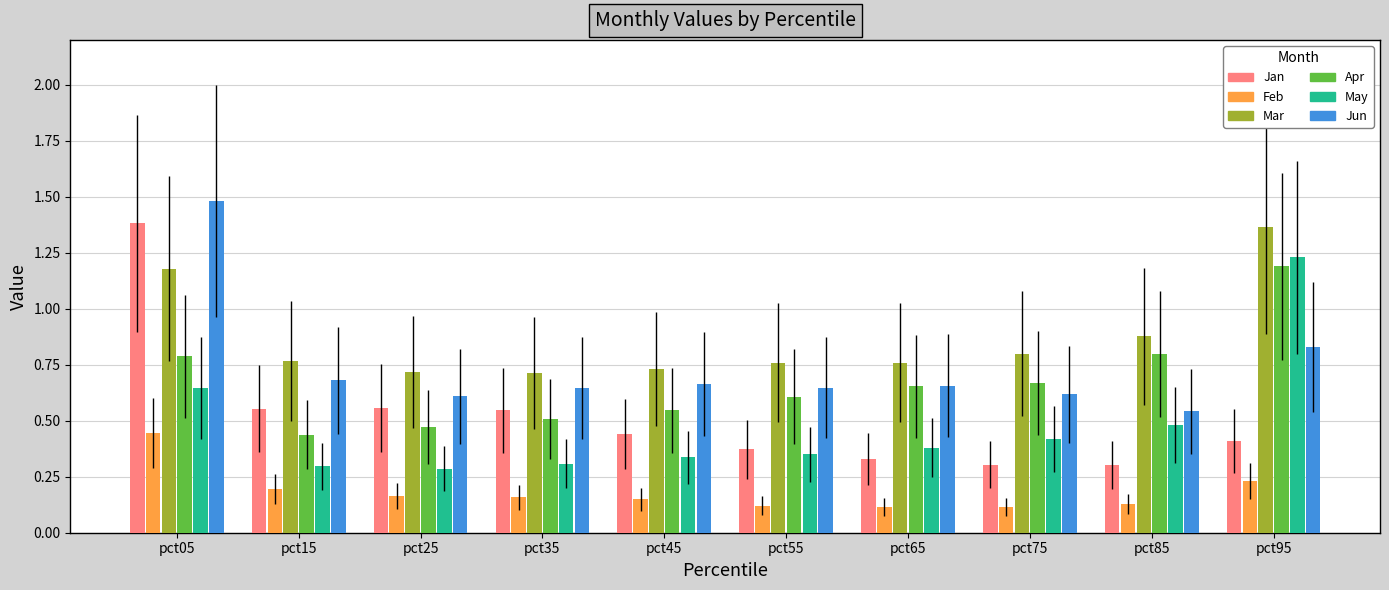

What are all the series names shown in the legend?

Jan, Feb, Mar, Apr, May, Jun